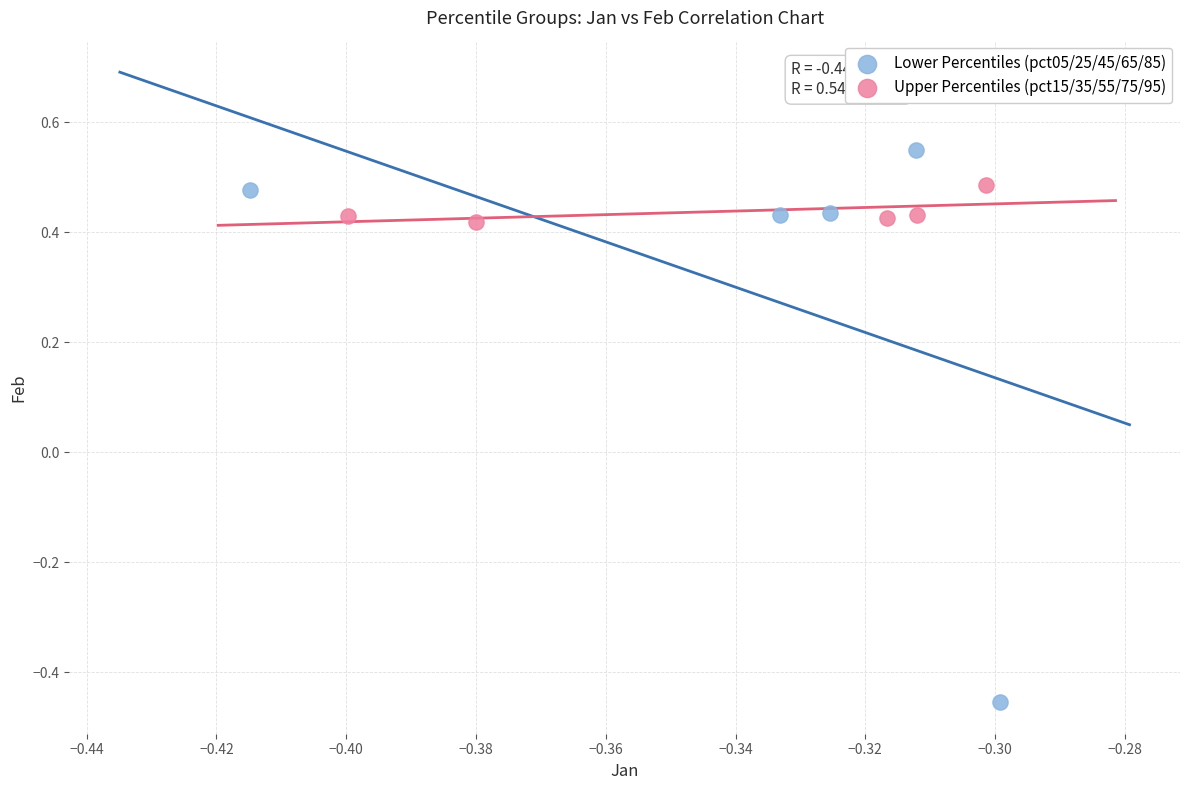

Which series has the largest Y range (max minus min)?

Lower Percentiles (pct05/25/45/65/85)